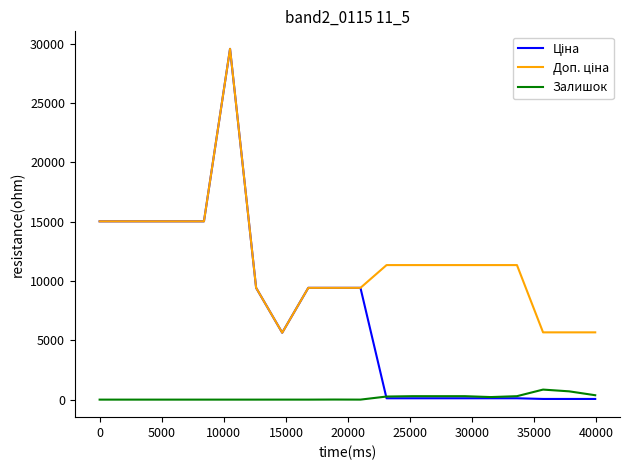

At which category does Залишок reach its first local peak?

30000